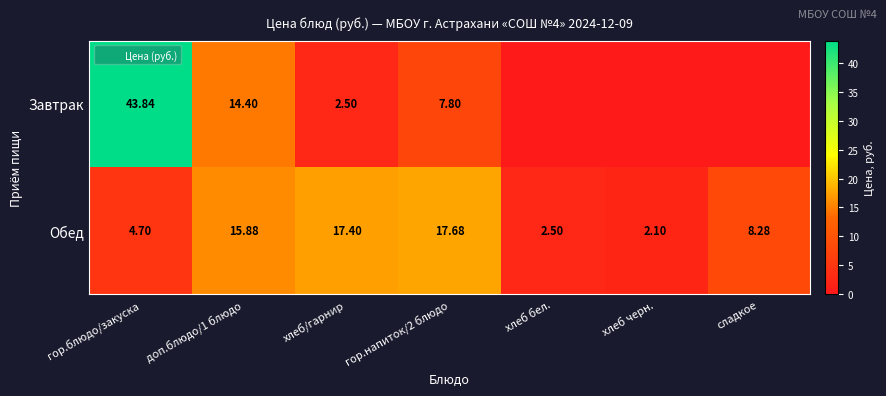

Between доп.блюдо/1 блюдо and хлеб/гарнир, which series saw the biggest shift?

Завтрак